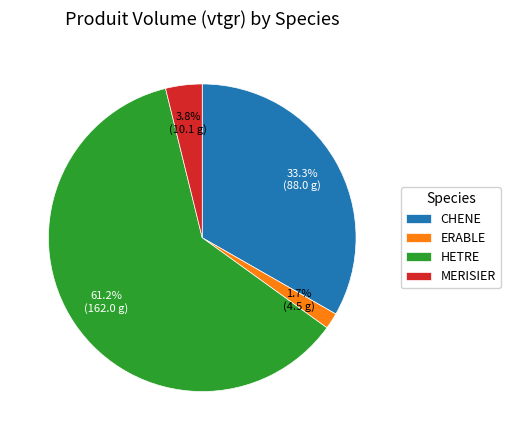

Which slice represents more than half of the pie?

HETRE